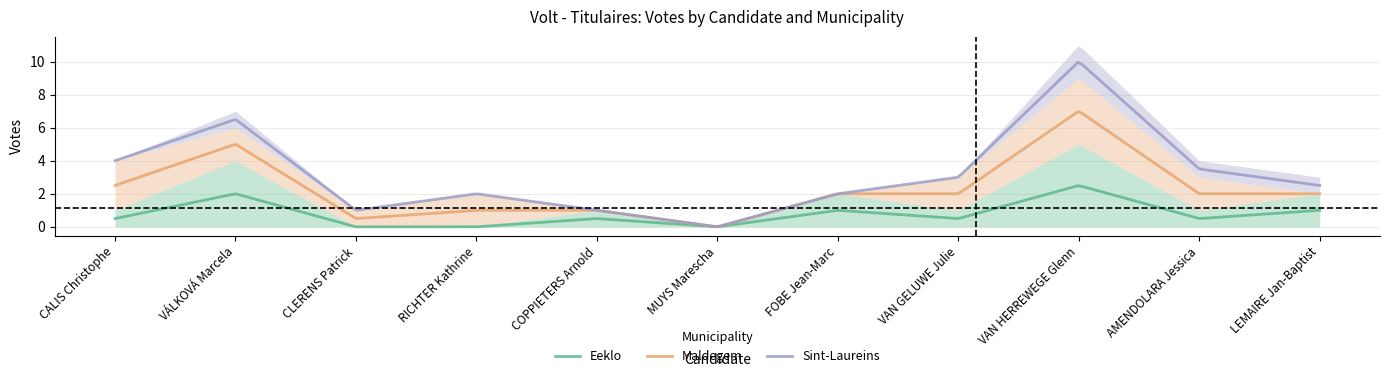

What is the highest value of the Maldegem series?

7.0